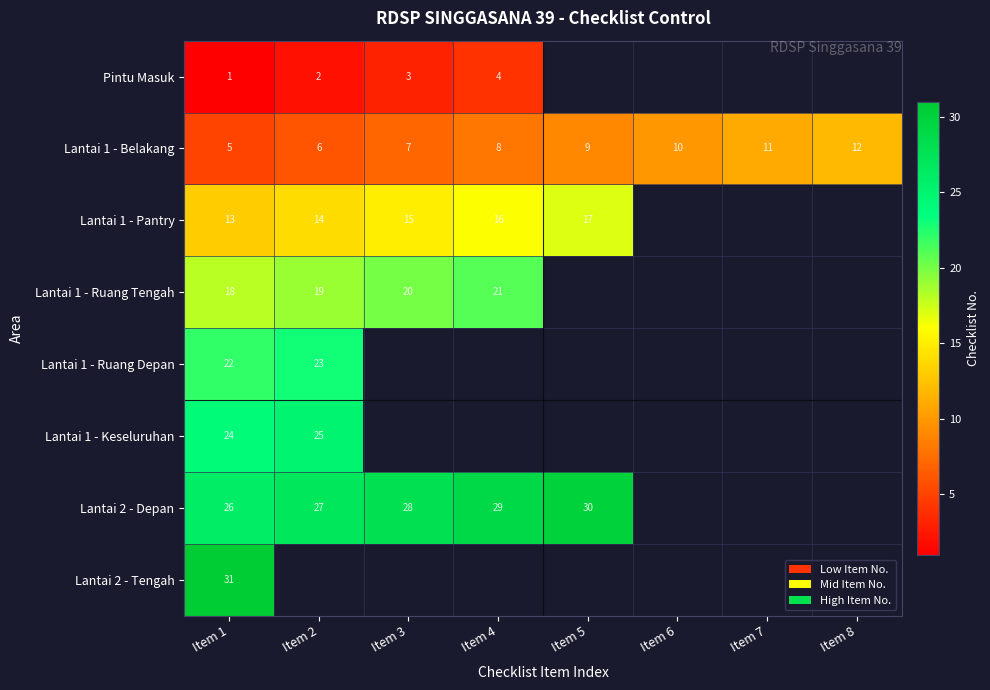

The Lantai 1 - Belakang series shows 4 at Item 2. True or false?

False